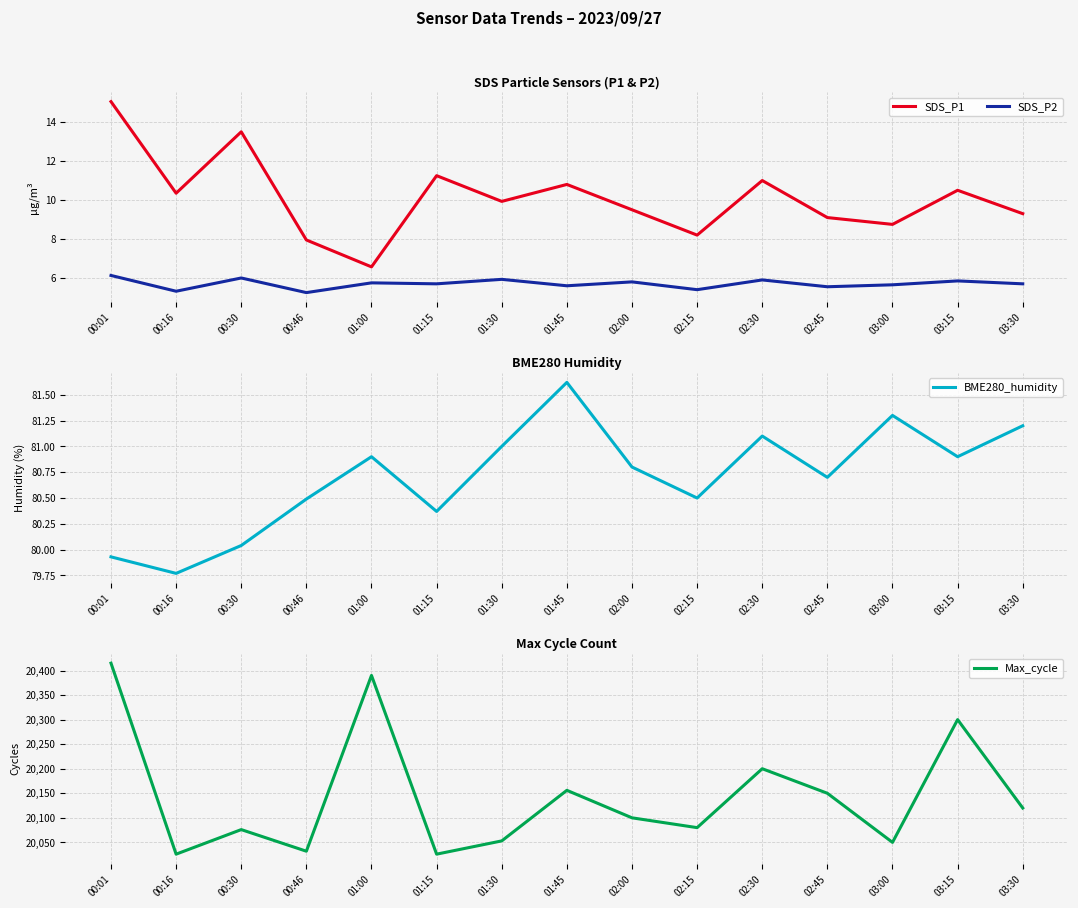

What is the maximum value for Max_cycle?

20415